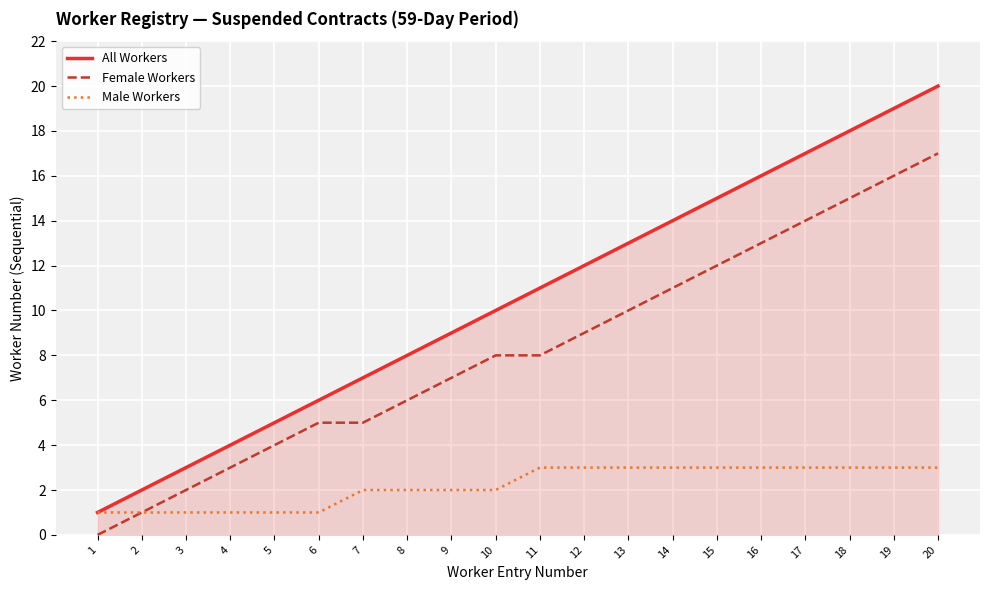

What is the sum of all Female Workers values?

166